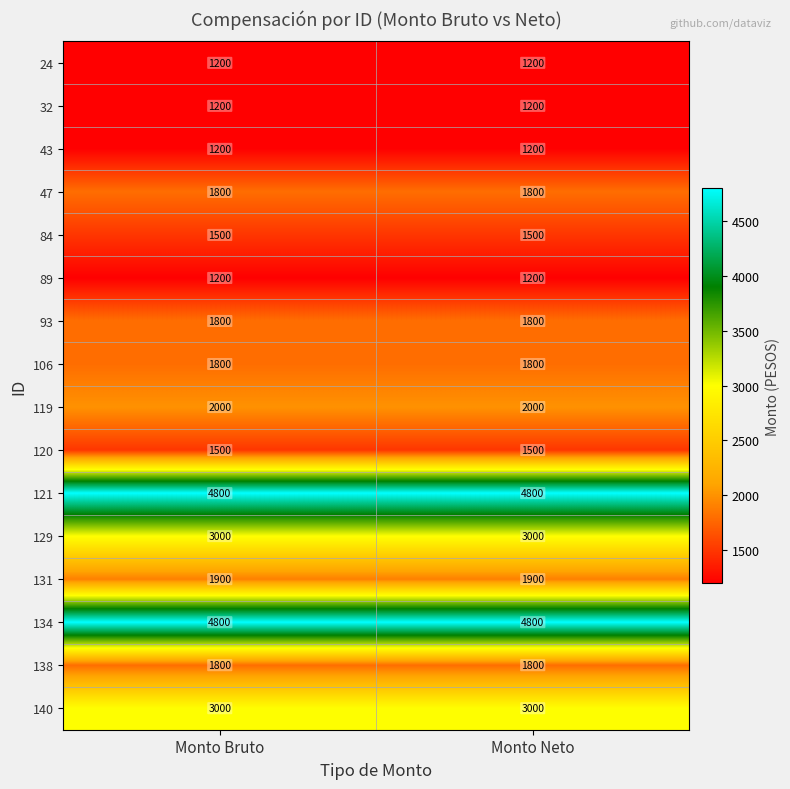

What is the sum of all 131 values?

3800